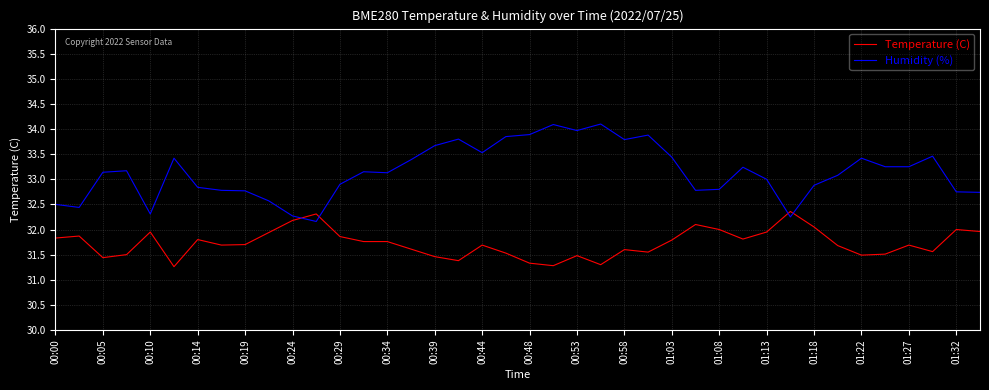

Which series has the largest total across all categories?

Humidity (%)